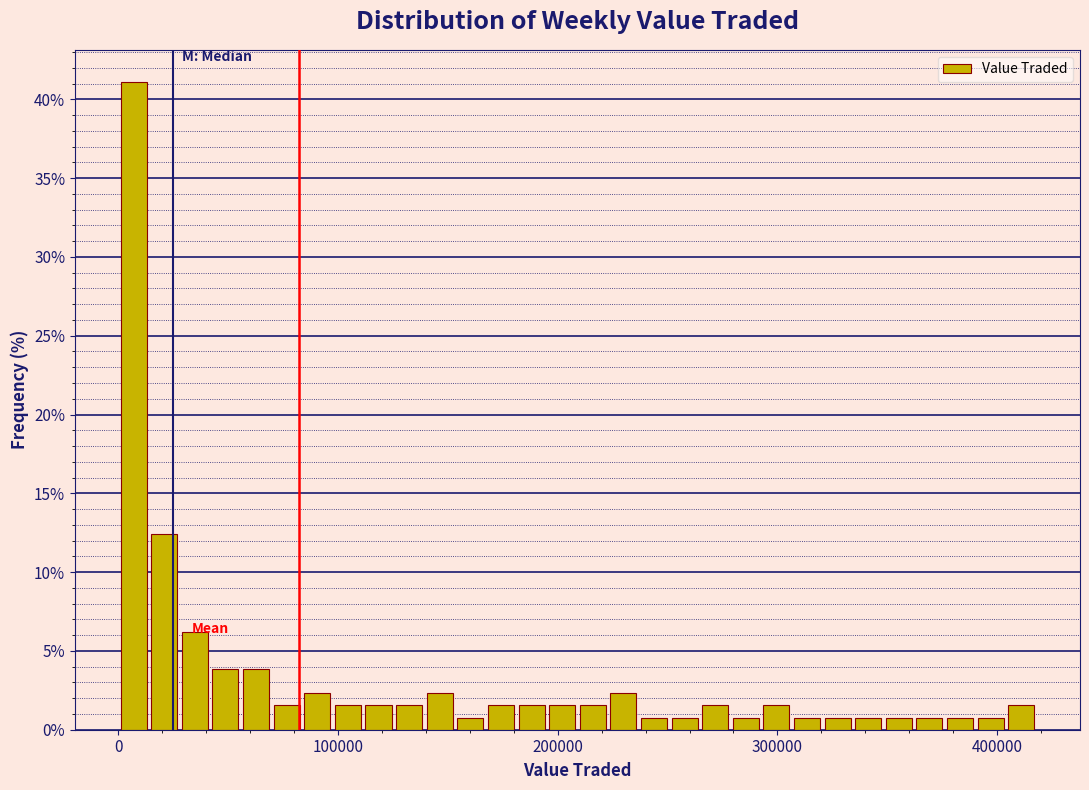

Around what value on the x-axis is the tallest bar? Give the approximate position of its centre, as read against the axis.

10000